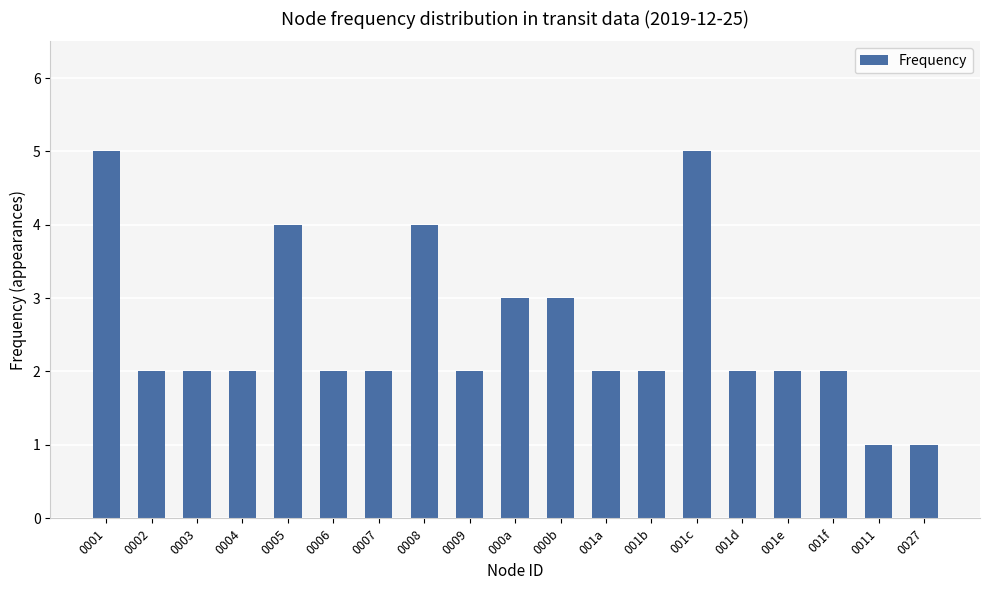

Count the values in the range 2 to 3.

13